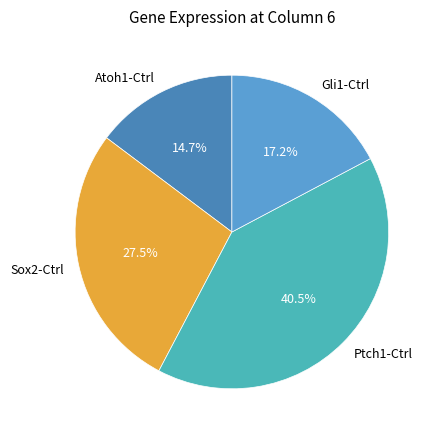

Which slice is the smallest?

Atoh1-Ctrl